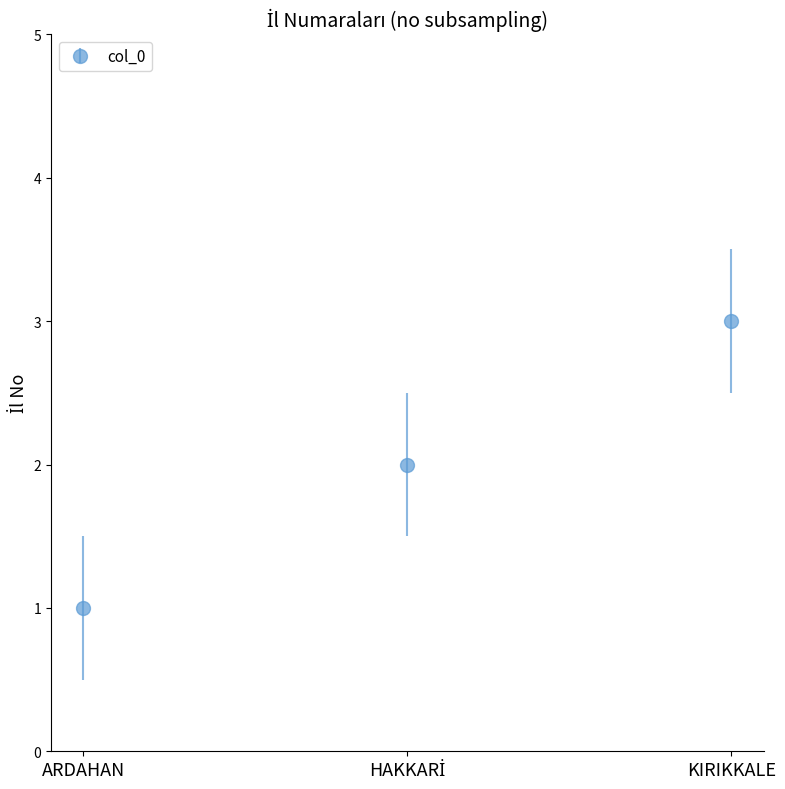

Which label corresponds to the largest value in the chart?

KIRIKKALE